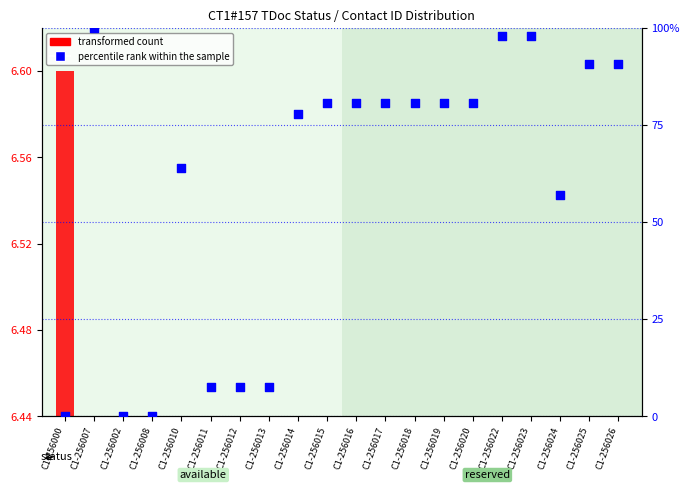

What is the ratio of the value at C1-256024 to the value at C1-256016?

0.7